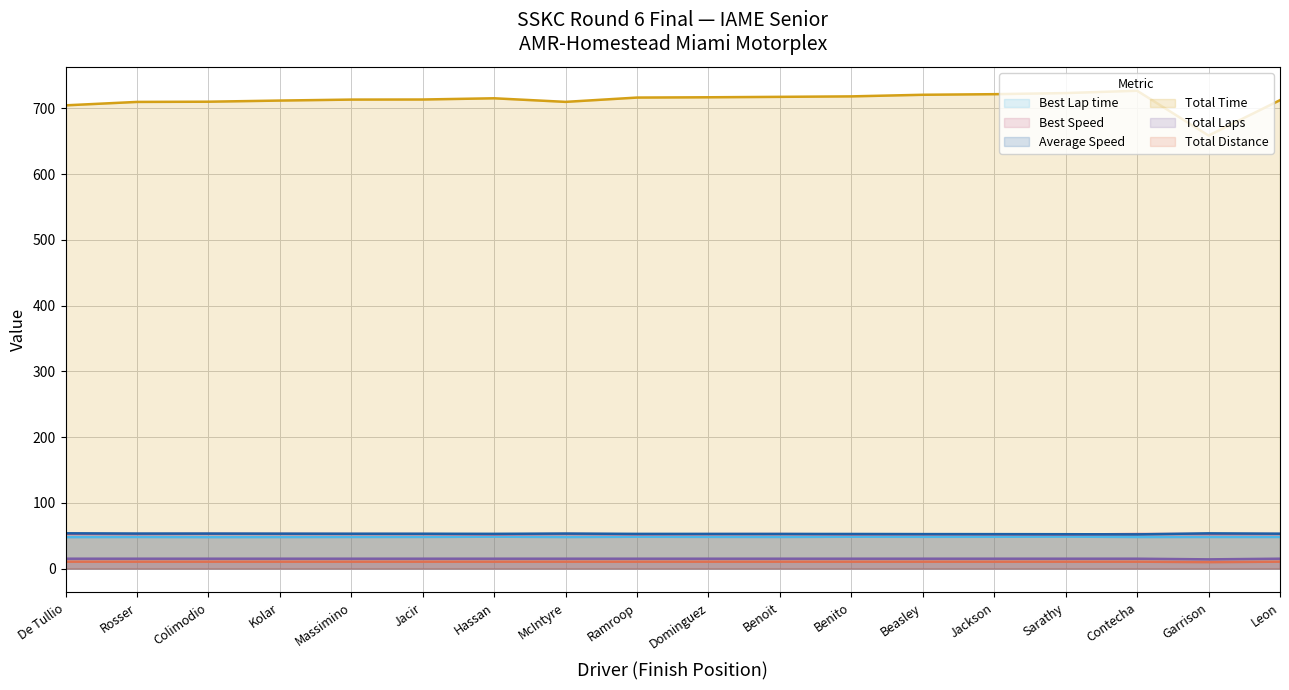

What is the label of the 15th point from the left?

Sarathy